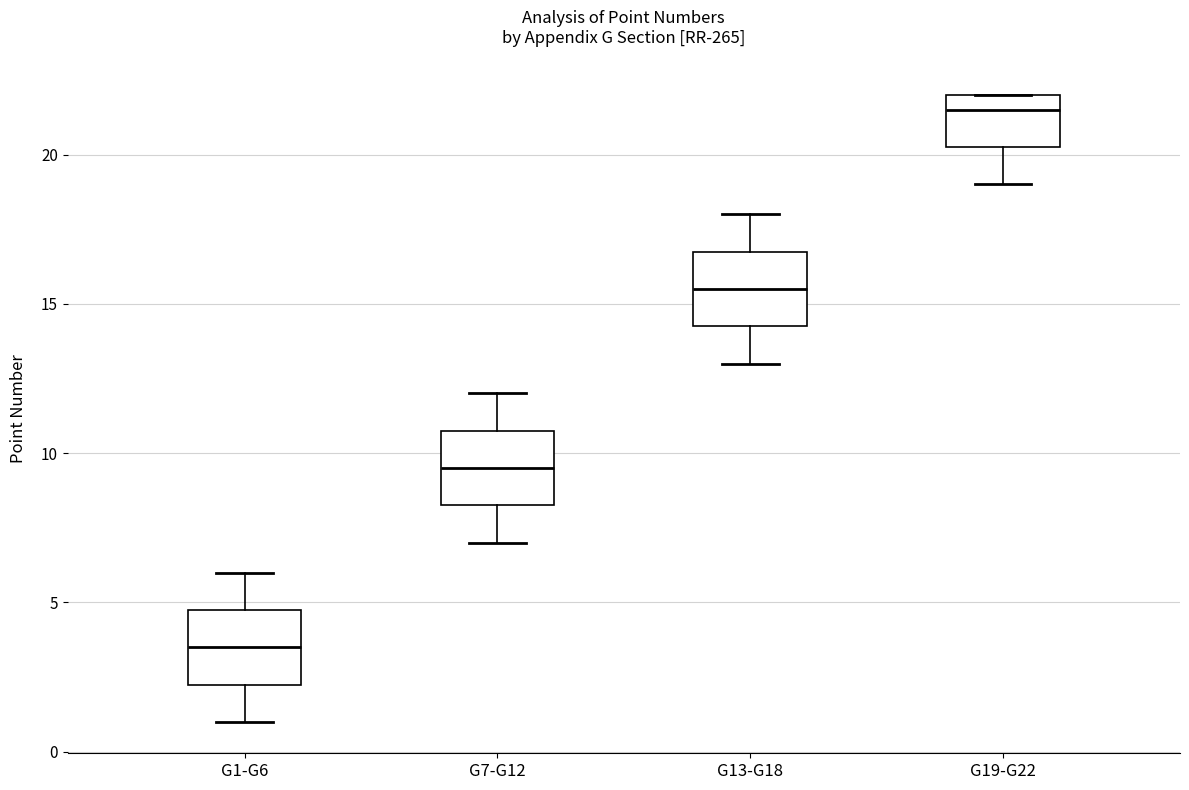

Reading left to right, read every box against the y-axis: the position of its median line, the range the box covers, and the ends of its whiskers. The values are not printed on the chart, so give them approximately, as read against the axis.

G1-G6: median 3.5, box 2.5 to 5.0, whiskers 1.0 to 6.0
G7-G12: median 9.5, box 8.5 to 11.0, whiskers 7.0 to 12.0
G13-G18: median 15.5, box 14.5 to 17.0, whiskers 13.0 to 18.0
G19-G22: median 21.5, box 20.5 to 22.0, whiskers 19.0 to 22.0